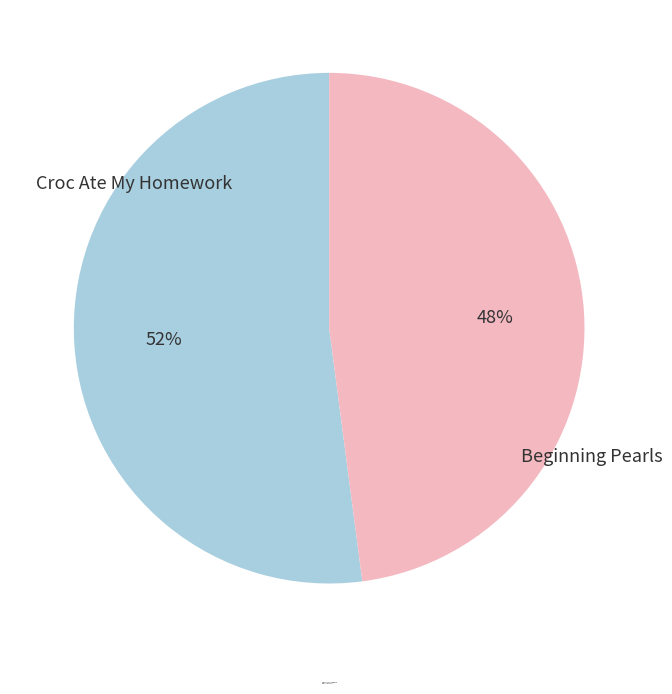

Rank the categories by value from highest to lowest.

Croc Ate My Homework, Beginning Pearls